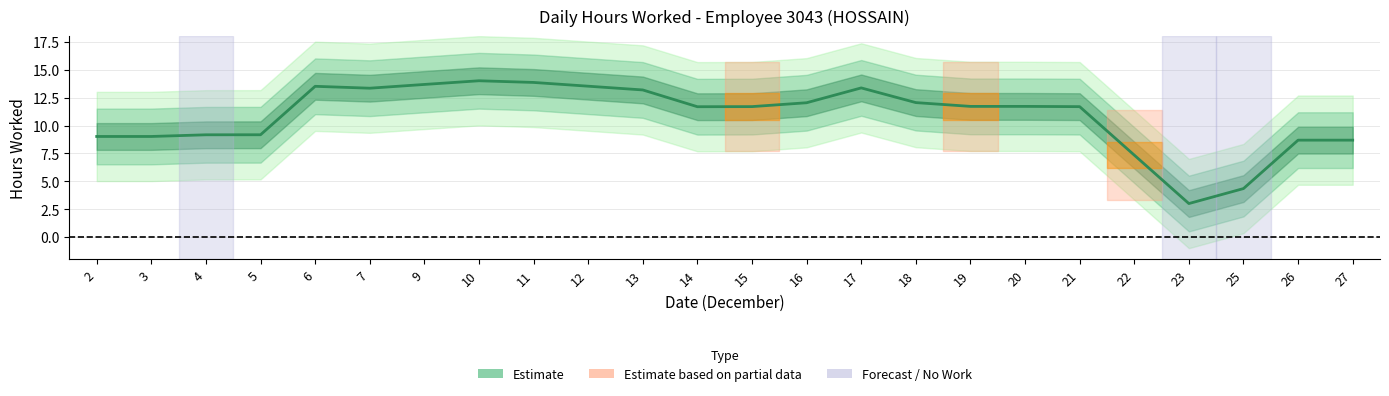

Reading left to right, list all the values displayed in this chart.

9.0	9.0	9.2	9.2	13.5	13.3	13.7	14.0	13.9	13.5	13.2	11.7	11.7	12.0	13.4	12.1	11.7	11.7	11.7	7.3	3.0	4.3	8.7	8.7